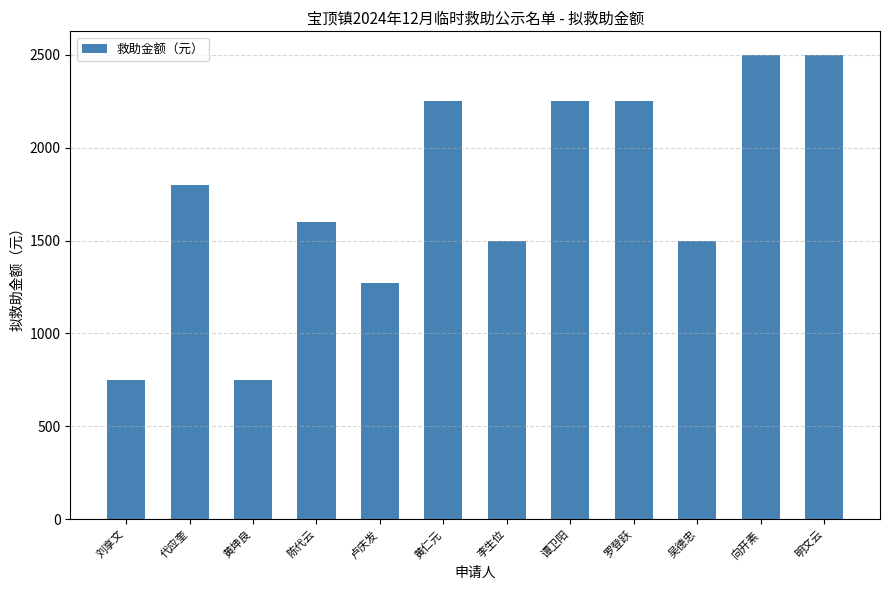

What is the greatest value displayed?

2500